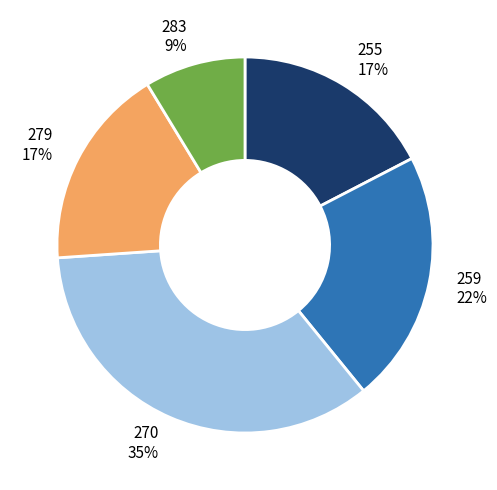

To the nearest percent, what is the average slice percentage?

20%